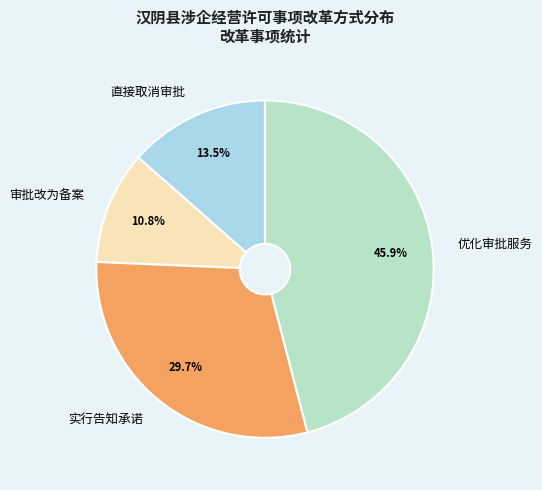

The 实行告知承诺 slice represents 30% of the pie. True or false?

True